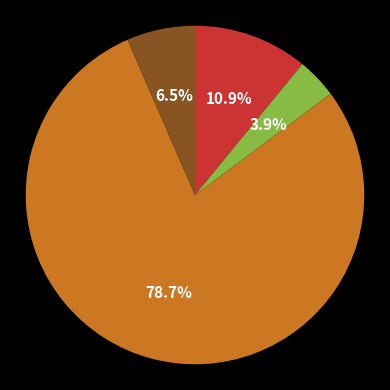

Is there a majority slice in this chart?

Yes